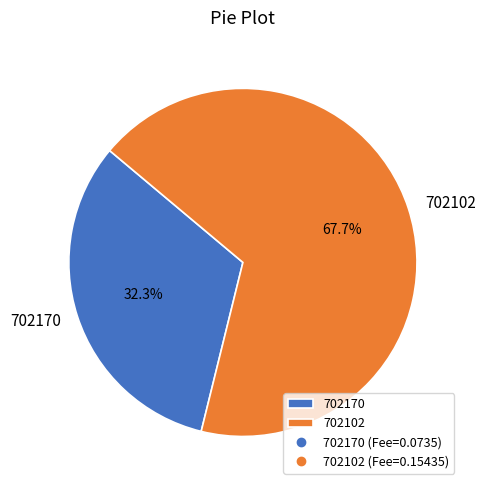

True or false: 702170 accounts for 32% of the total.

True